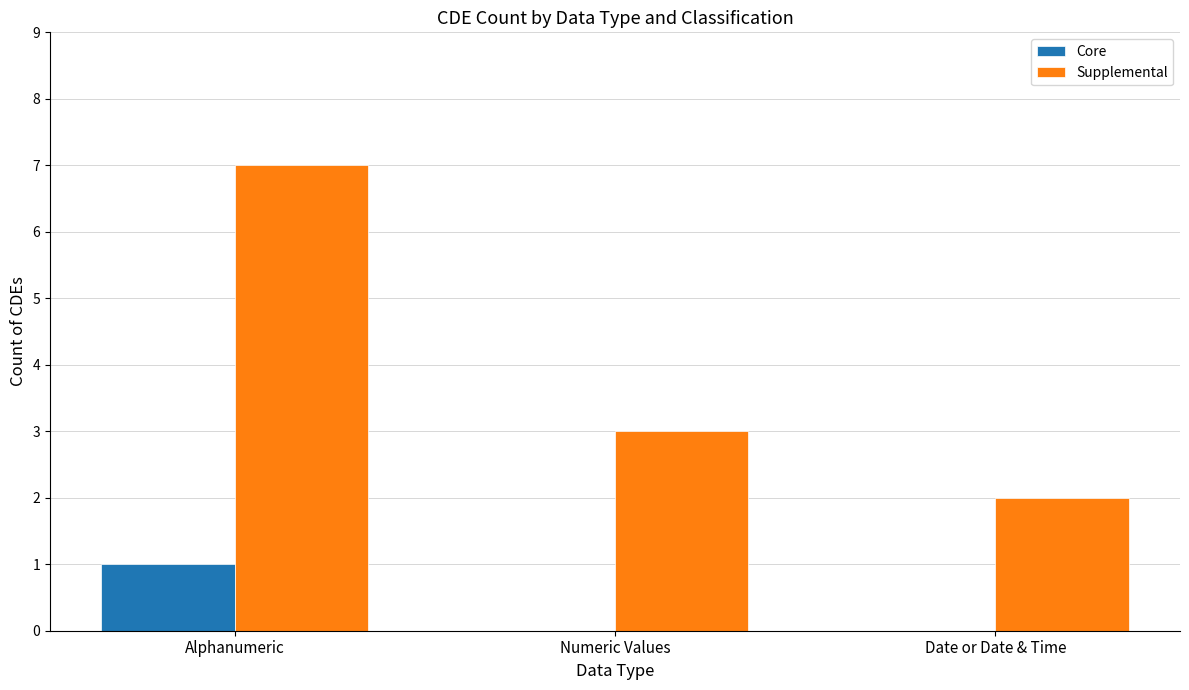

What is the sum of the Supplemental values at Alphanumeric and Numeric Values?

10